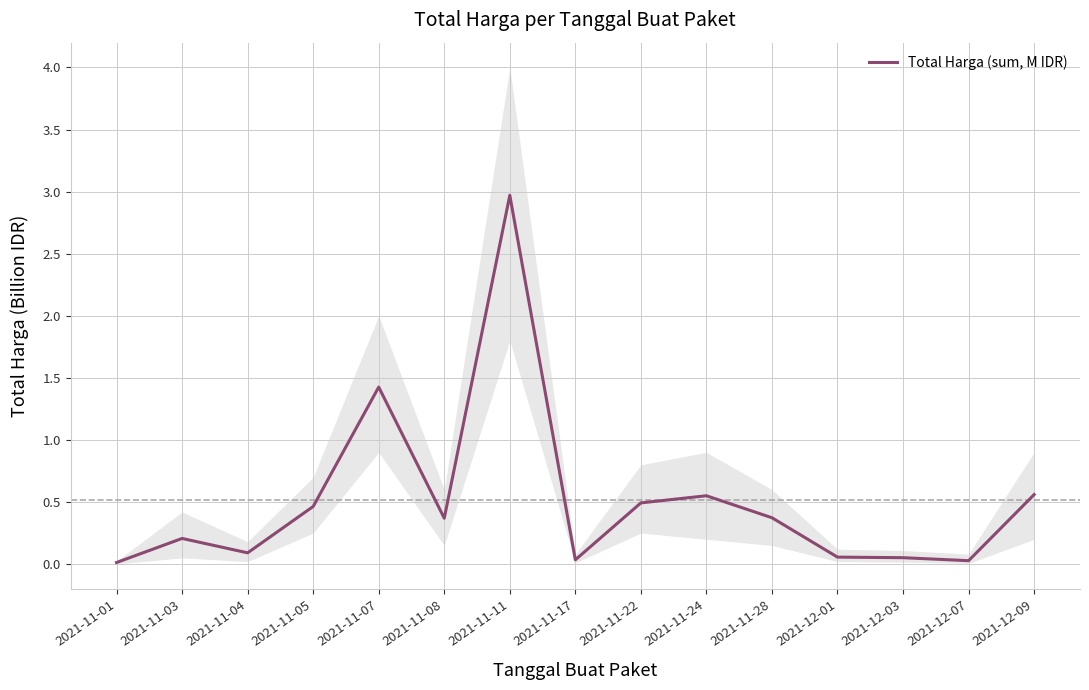

Between 2021-12-01 and 2021-11-05, which is larger?

2021-11-05